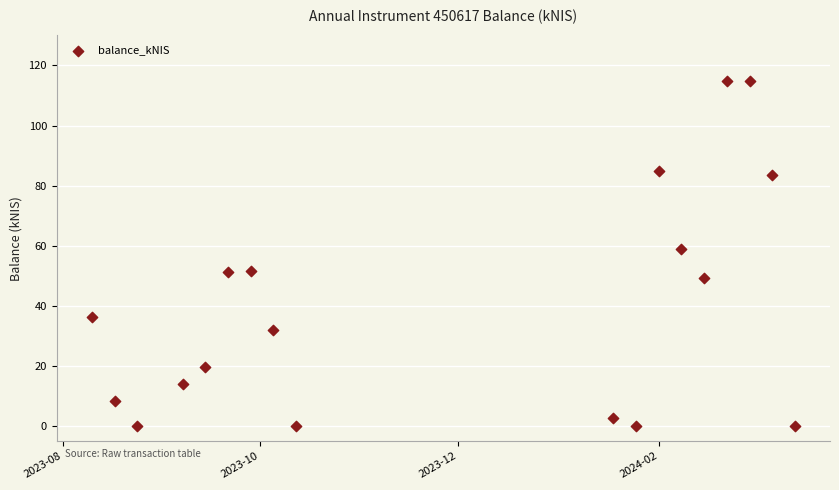

What Y value in the scatter plot is closest to 57?

58.8